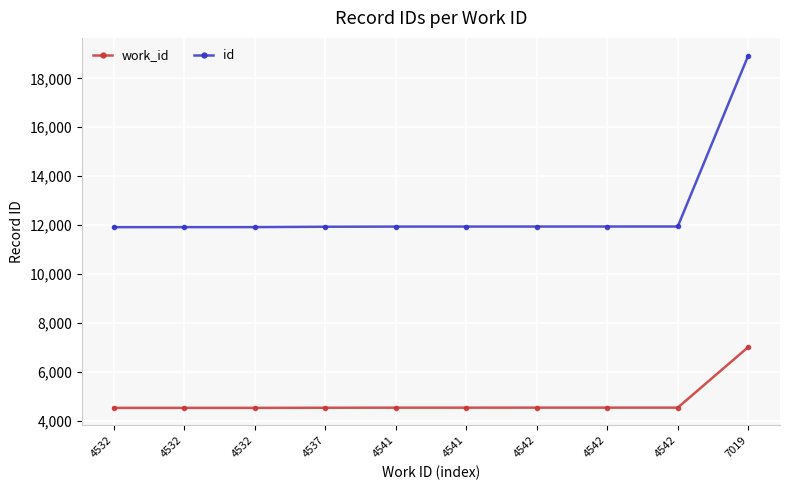

What are all the series names shown in the legend?

work_id, id